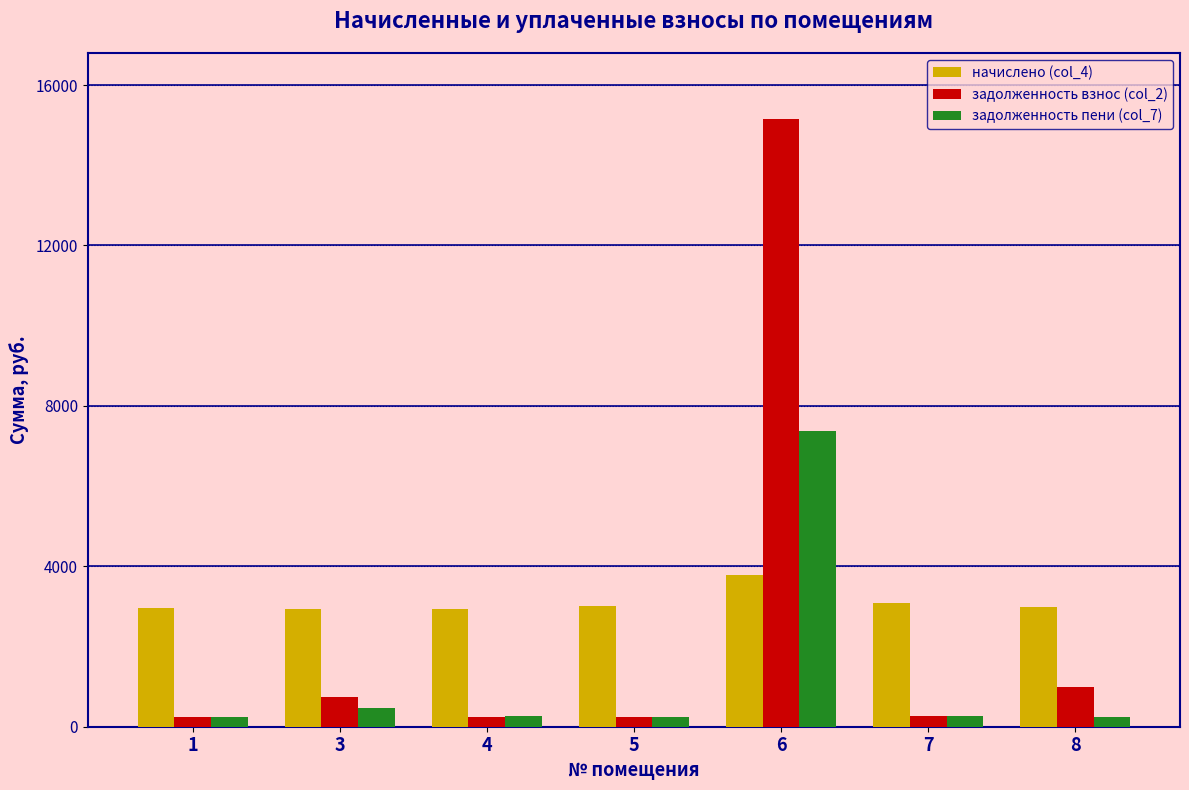

Where does the задолженность взнос (col_2) series first go above 256?

3